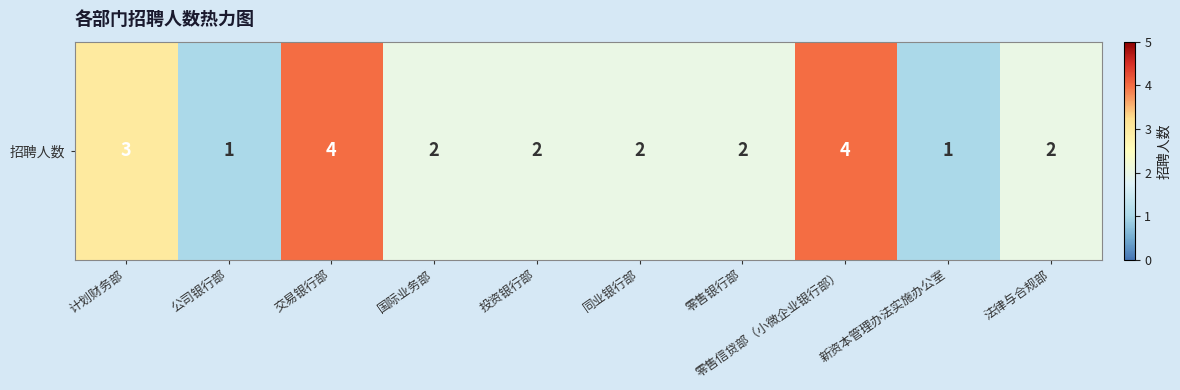

What is the difference between the second highest and minimum values?

3